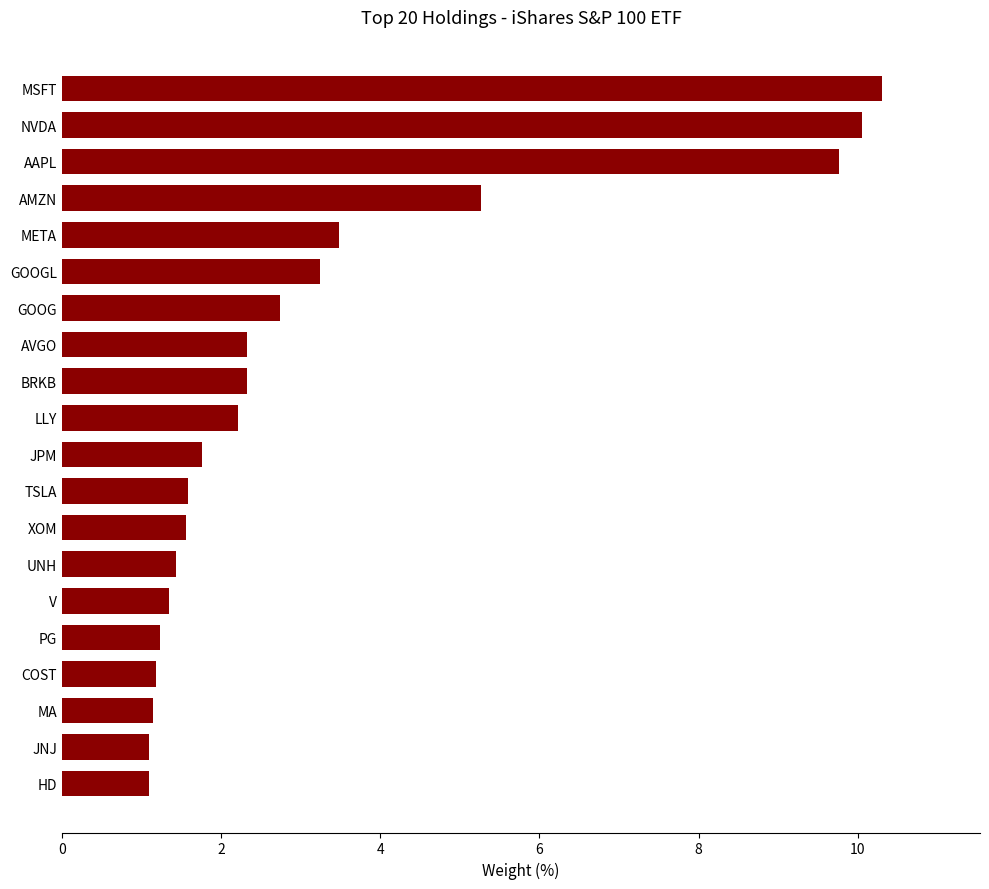

Approximately how many times larger is the value at BRKB compared to AMZN?

0.4